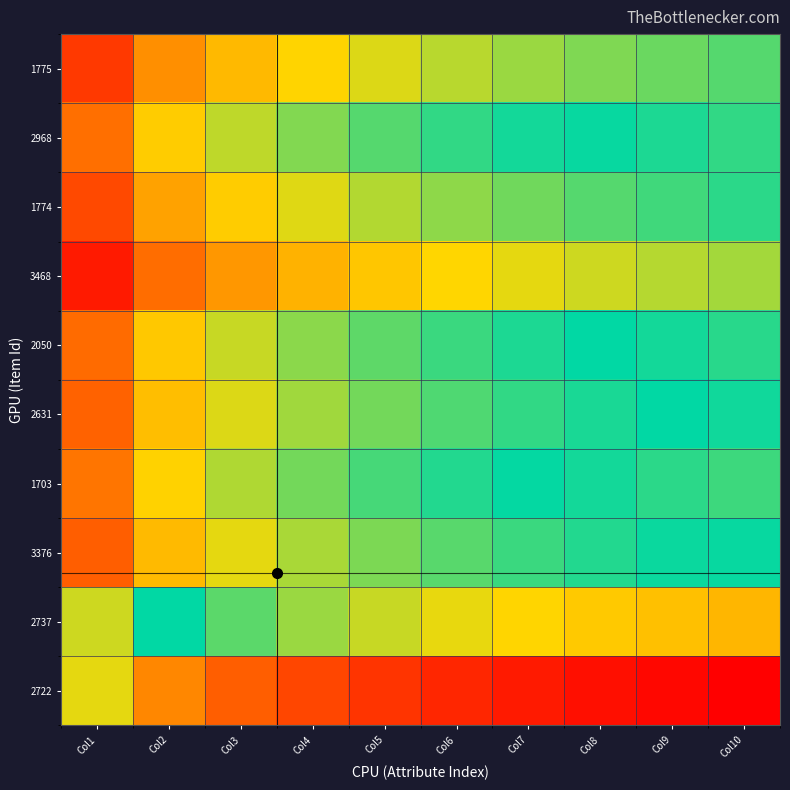

What is the maximum value shown in the chart?

1.0